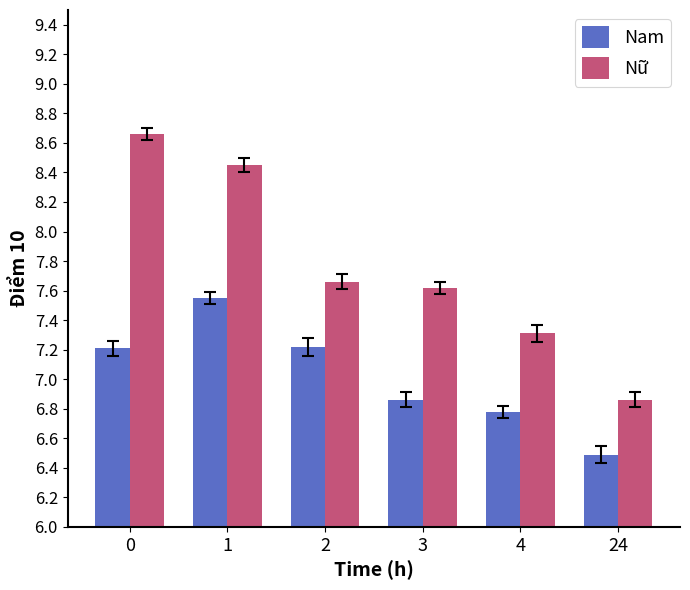

The Nam series shows 2.2 at 3. True or false?

False